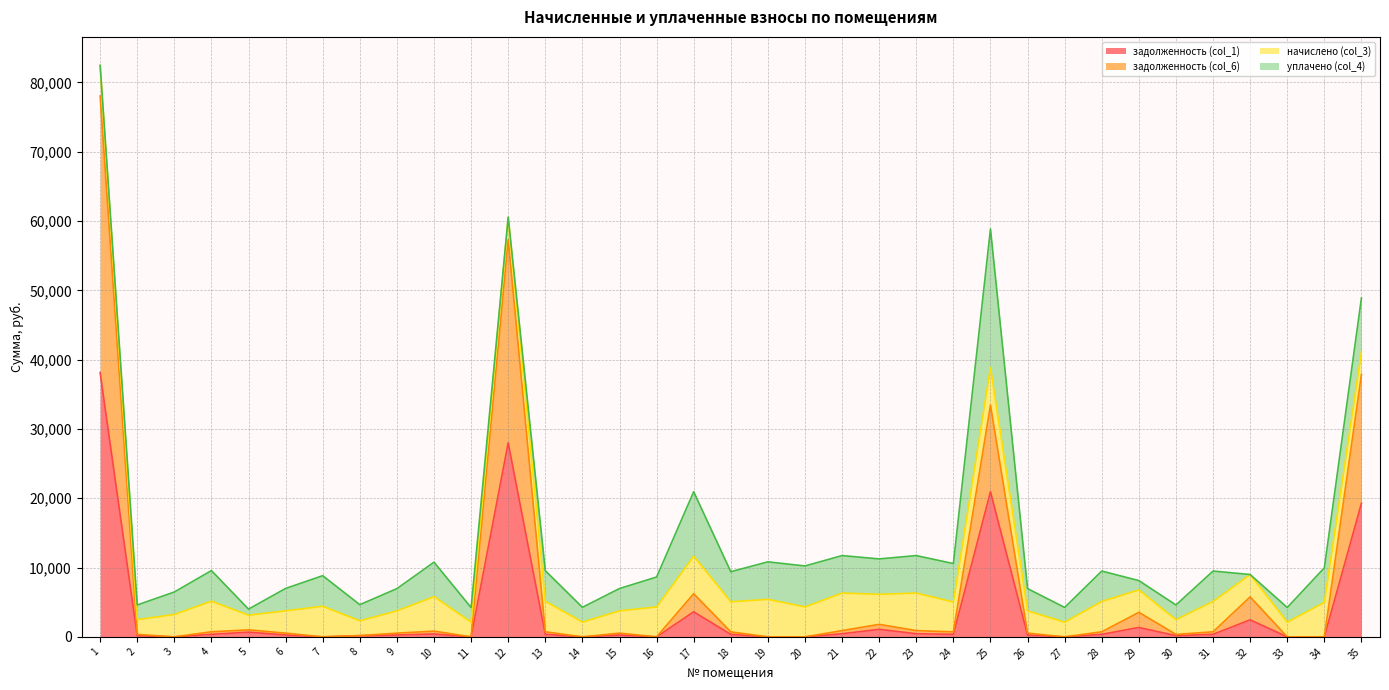

How many interior local peaks does the задолженность (col_1) series have?

9